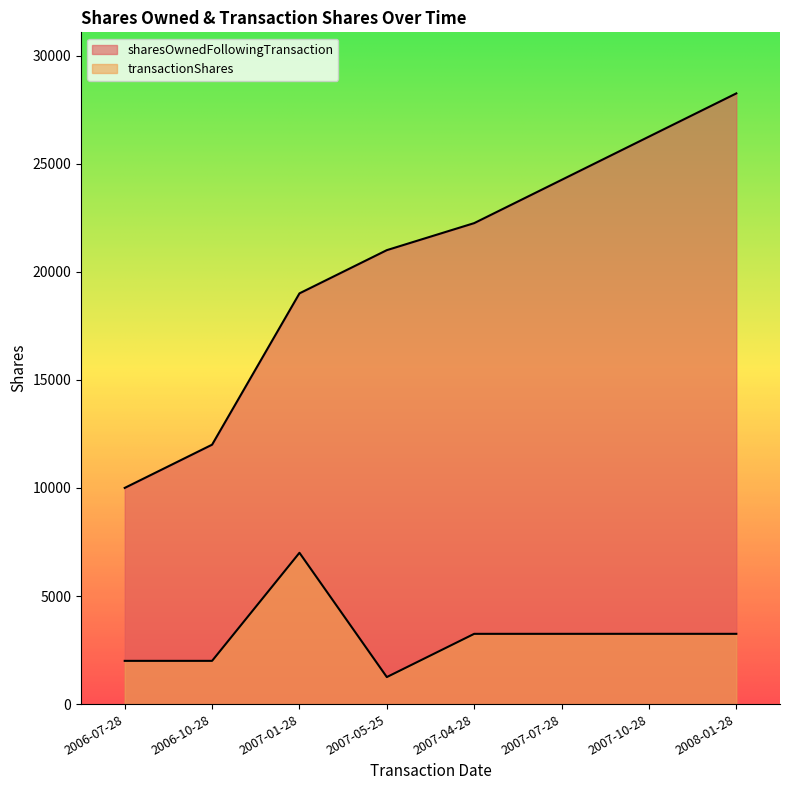

What is the difference between the maximum and minimum values in the sharesOwnedFollowingTransaction series?

18251